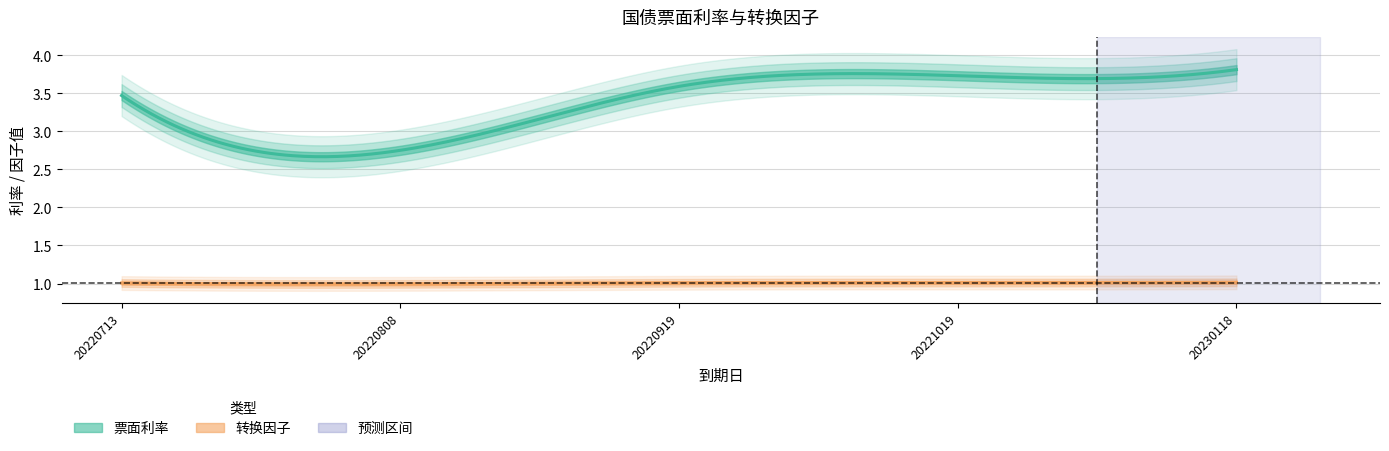

How many lines are shown in the chart?

2